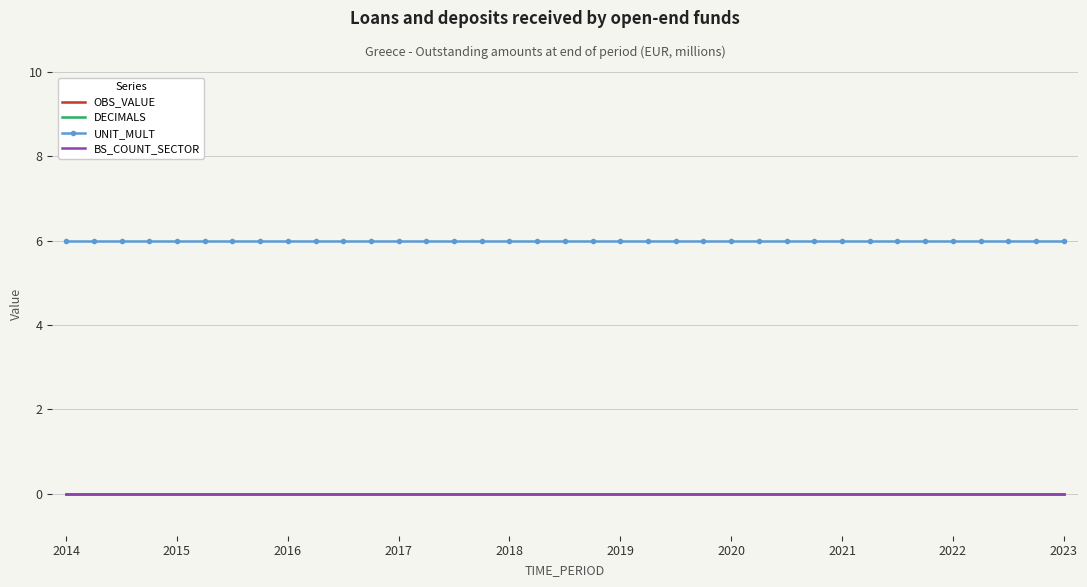

Reading left to right, transcribe all the data shown in this chart.

OBS_VALUE: 0	0	0	0	0	0	0	0	0	0	0	0	0	0	0	0	0	0	0	0	0	0	0	0	0	0	0	0	0	0	0	0	0	0	0	0	0
DECIMALS: 0	0	0	0	0	0	0	0	0	0	0	0	0	0	0	0	0	0	0	0	0	0	0	0	0	0	0	0	0	0	0	0	0	0	0	0	0
UNIT_MULT: 6	6	6	6	6	6	6	6	6	6	6	6	6	6	6	6	6	6	6	6	6	6	6	6	6	6	6	6	6	6	6	6	6	6	6	6	6
BS_COUNT_SECTOR: 0	0	0	0	0	0	0	0	0	0	0	0	0	0	0	0	0	0	0	0	0	0	0	0	0	0	0	0	0	0	0	0	0	0	0	0	0